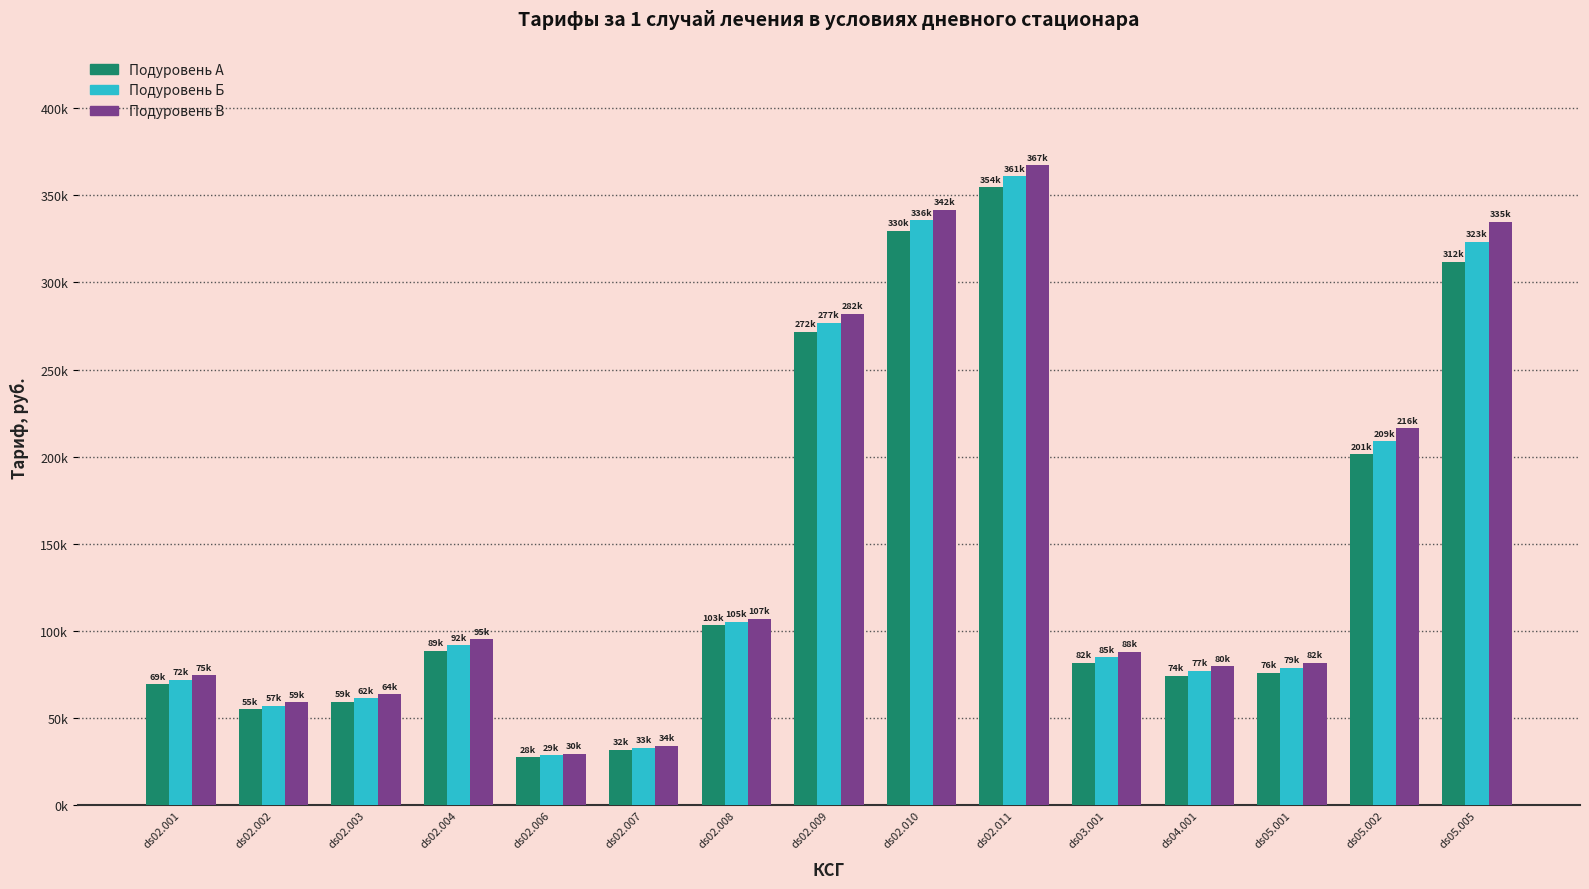

Which series changed the most between ds02.002 and ds02.011?

Подуровень В